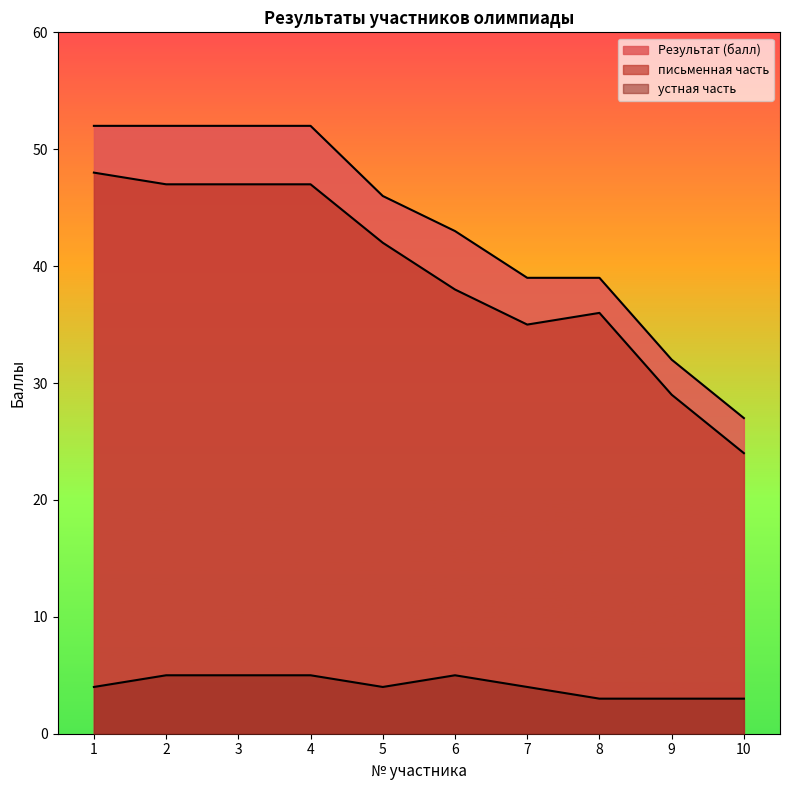

Rank the series by their maximum value, from lowest to highest.

устная часть, письменная часть, Результат (балл)